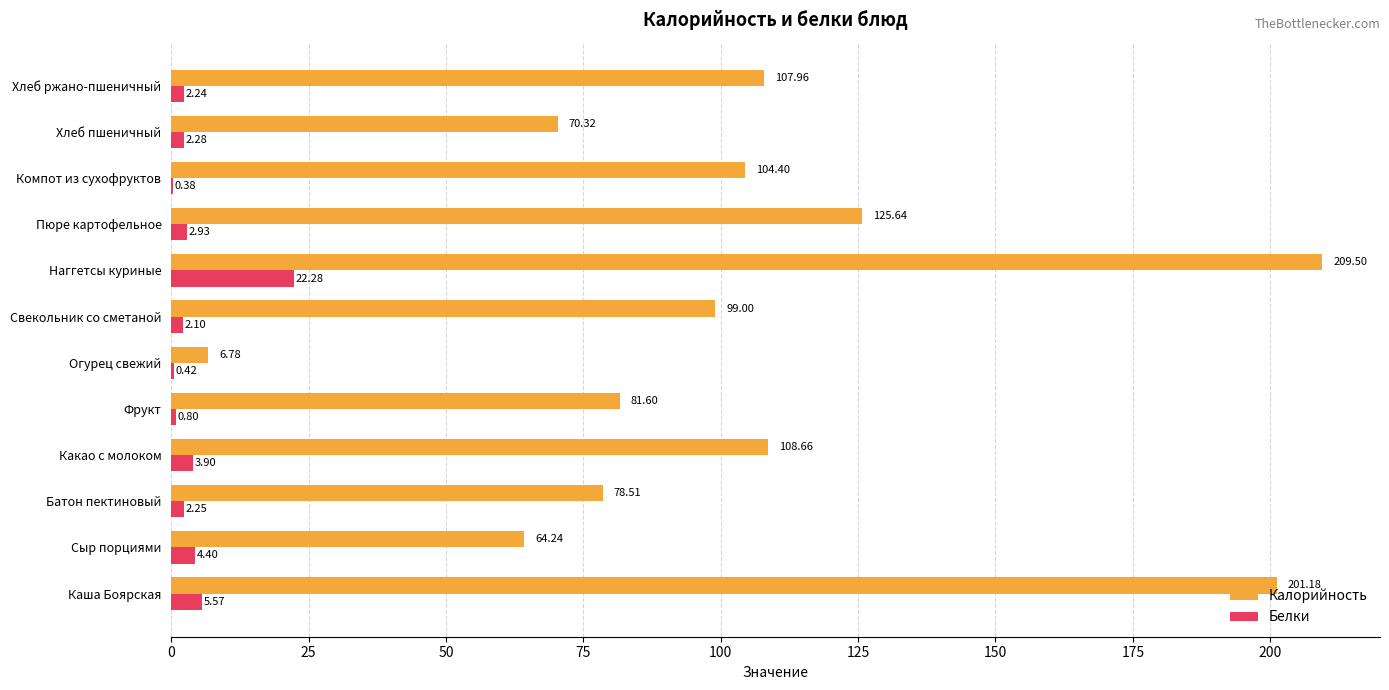

Which series changed the most between Наггетсы куриные and Хлеб ржано-пшеничный?

Калорийность